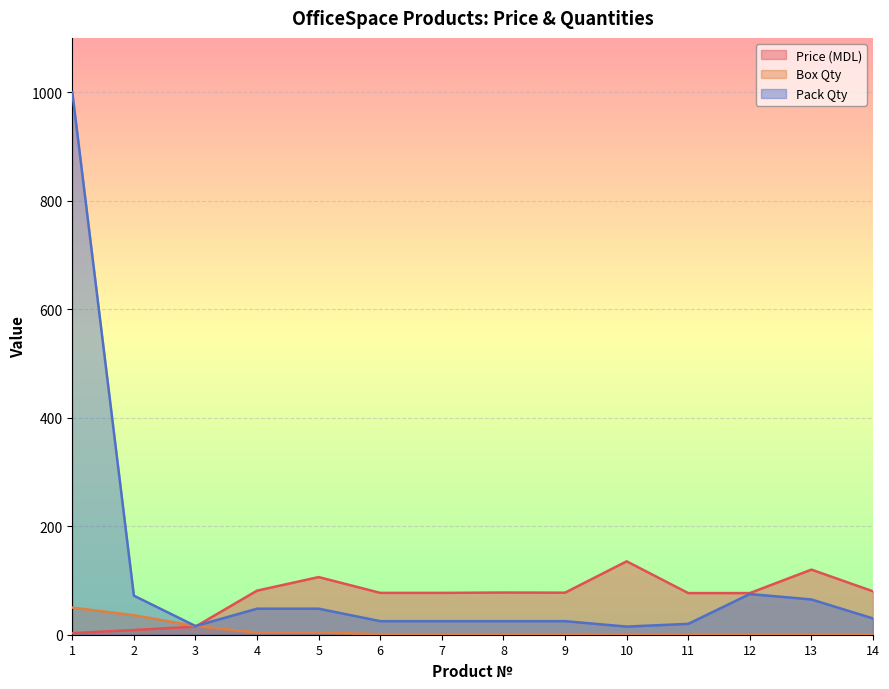

Reading right to left, extract all data points from this chart.

Price (MDL): 80.0	120.0	76.8	76.8	135.2	77.5	77.8	77.1	77.1	106.2	81.2	15.0	8.6	2.9
Box Qty: 1.0	1.0	1.0	1.0	1.0	1.0	1.0	1.0	1.0	4.0	4.0	16.0	36.0	50.0
Pack Qty: 30.0	65.0	75.0	20.0	15.0	25.0	25.0	25.0	25.0	48.0	48.0	16.0	72.0	1000.0